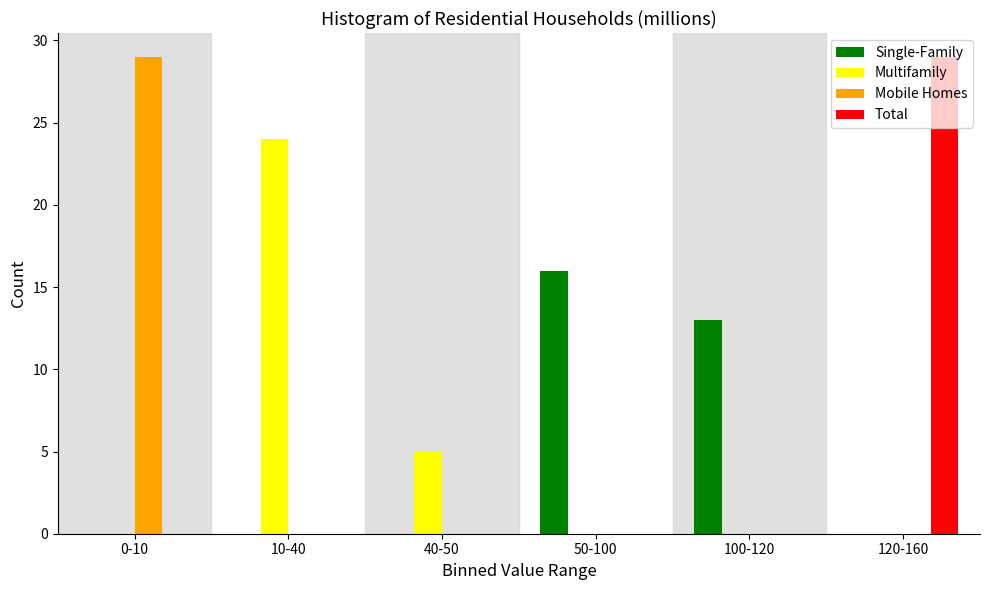

The Total series shows 15 at 10-40. True or false?

False